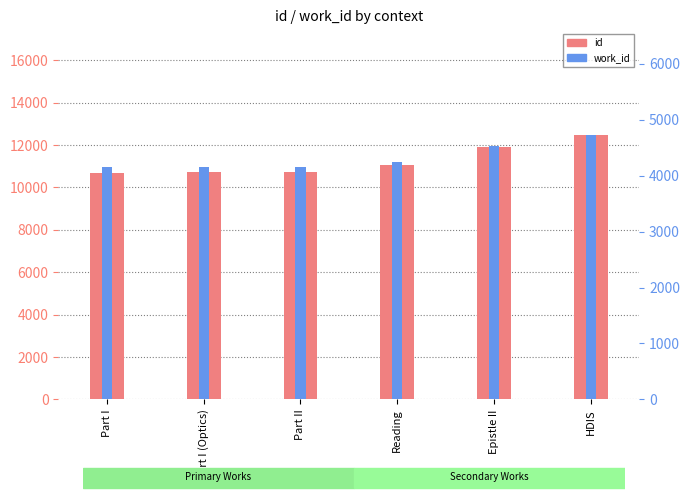

Which series has the largest range (max minus min)?

id